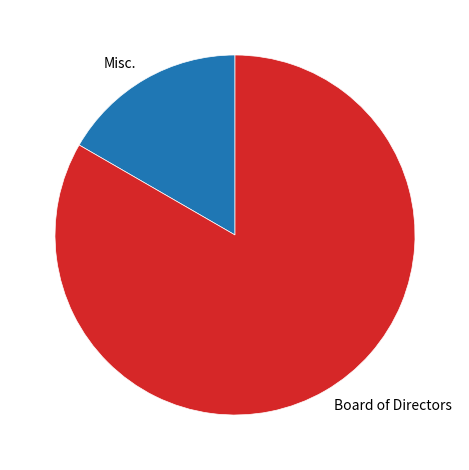

Which slice is the largest?

Board of Directors